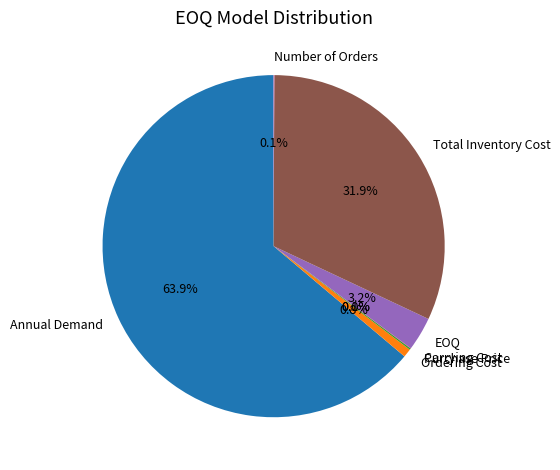

Which slice is the largest?

Annual Demand